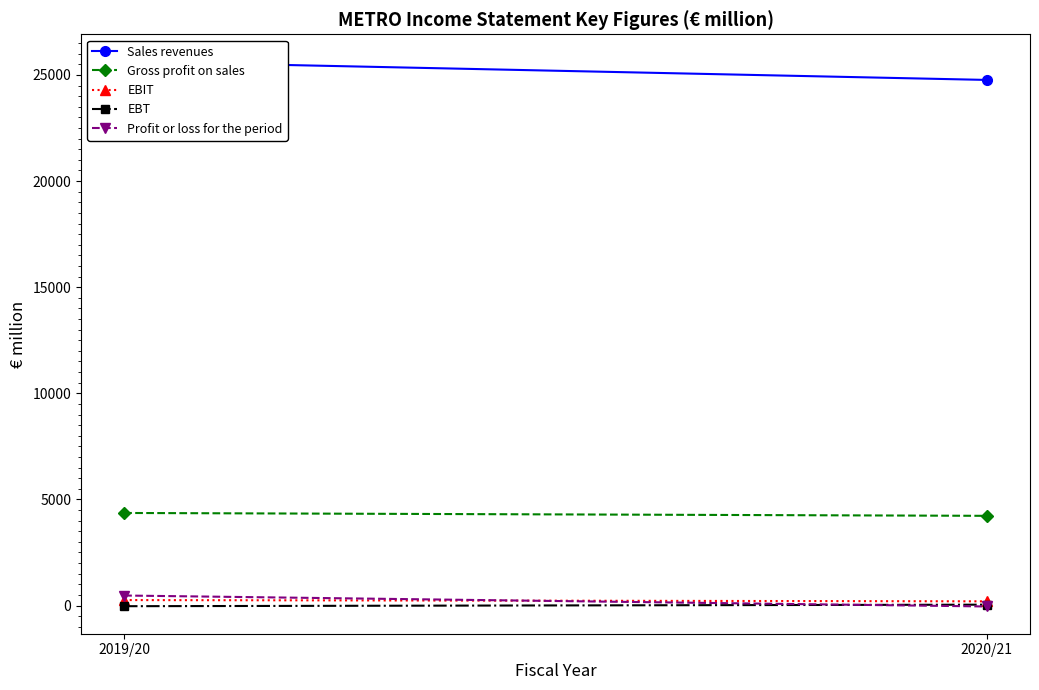

How many lines are shown in the chart?

5